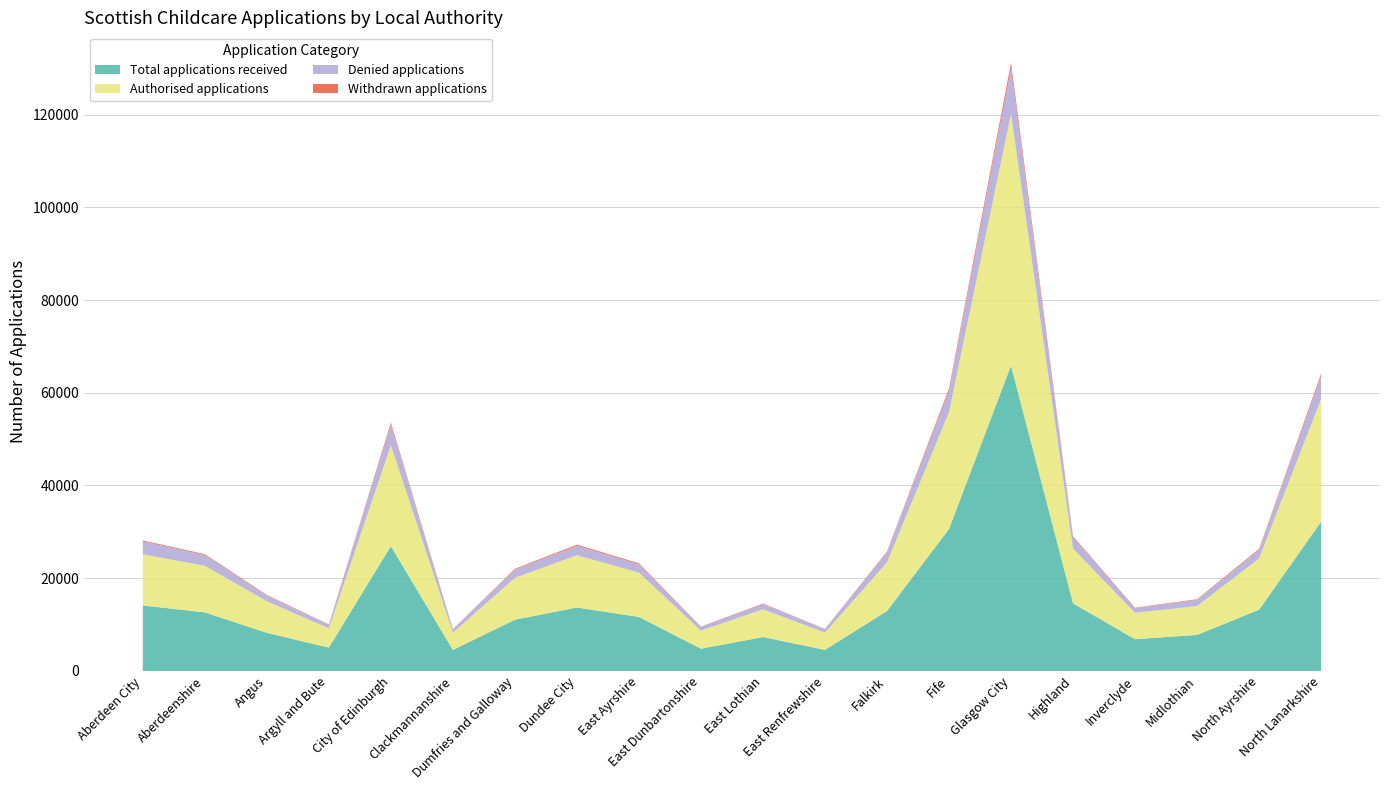

Reading left to right, list all the values displayed in this chart.

Total applications received: 14120	12635	8220	5030	26920	4525	11050	13680	11645	4795	7300	4540	12920	30610	65890	14580	6845	7770	13210	32175
Authorised applications: 11035	10040	6800	4165	21755	3725	9040	11260	9575	3900	5985	3725	10485	25205	54270	11795	5695	6225	11055	26440
Denied applications: 2775	2340	1230	780	4530	700	1780	2075	1795	790	1160	725	2165	4690	9900	2440	990	1350	1865	5050
Withdrawn applications: 200	170	135	60	385	60	160	220	195	70	100	60	180	445	1120	230	110	120	205	450